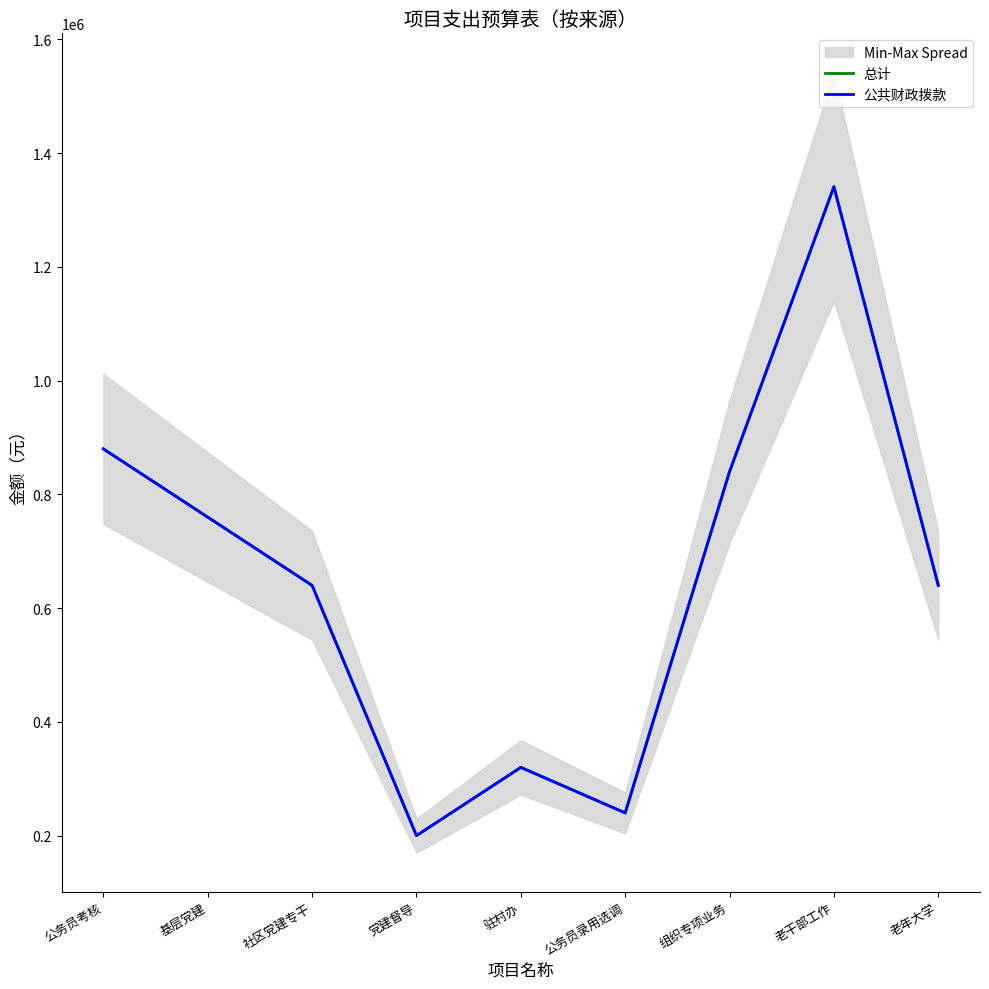

True or false: 总计 and 公共财政拨款 cross at least once.

False